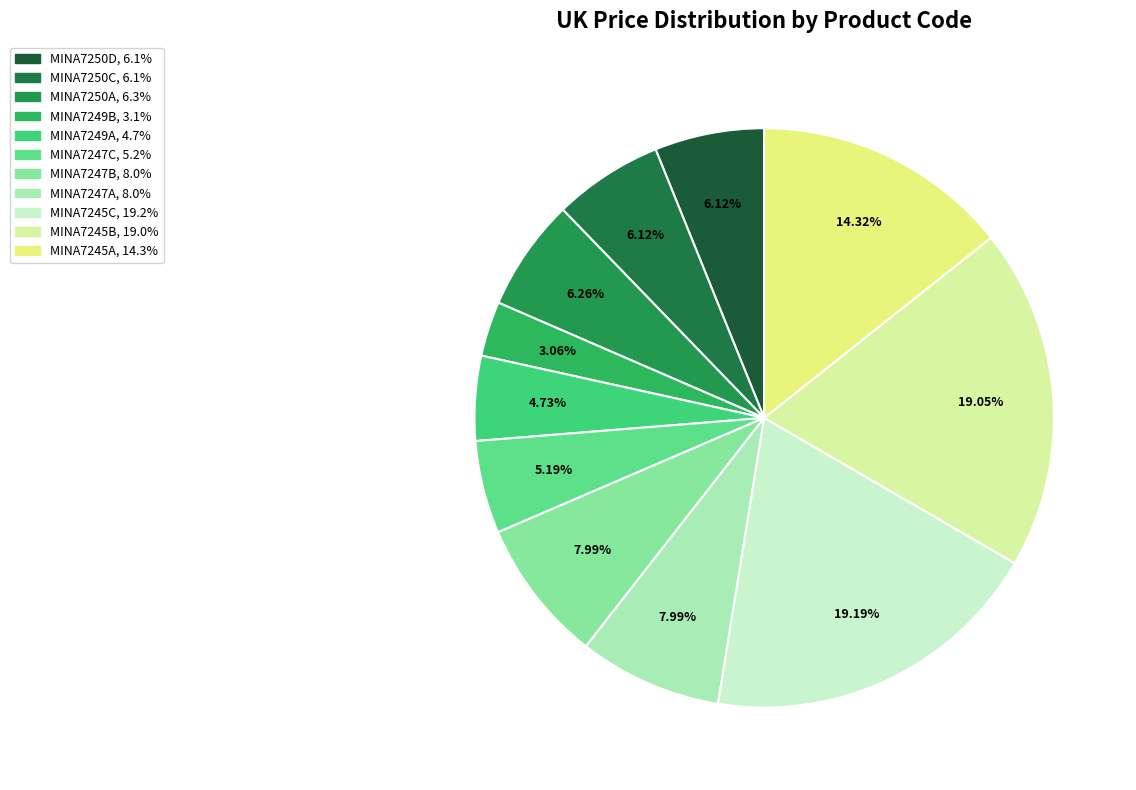

True or false: MINA7245C accounts for 19% of the total.

True